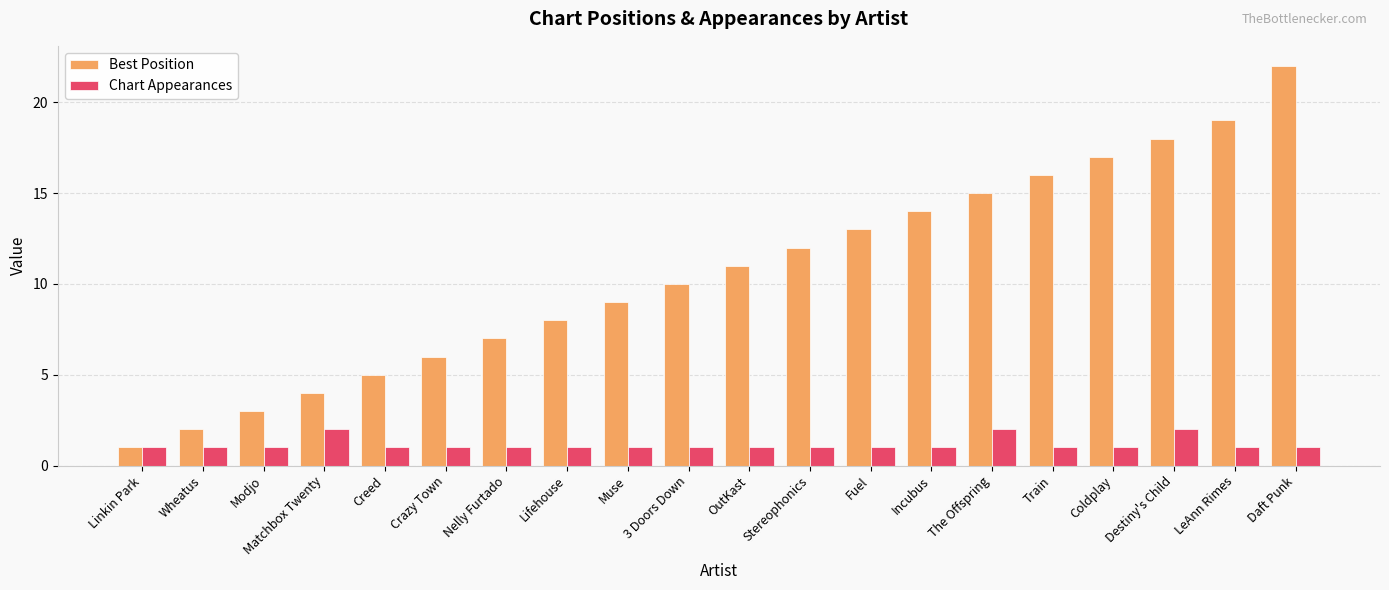

What is the sum of all Best Position values?

212